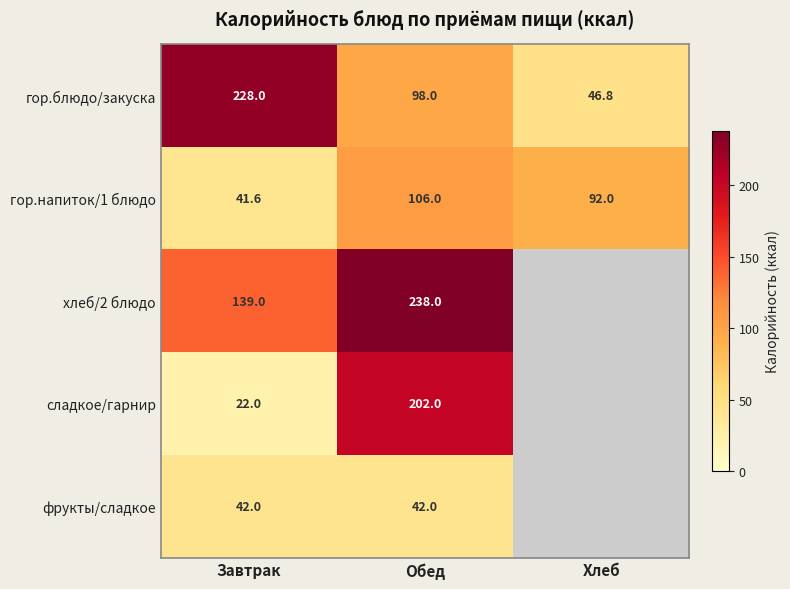

What is the maximum value for гор.блюдо/закуска?

228.0